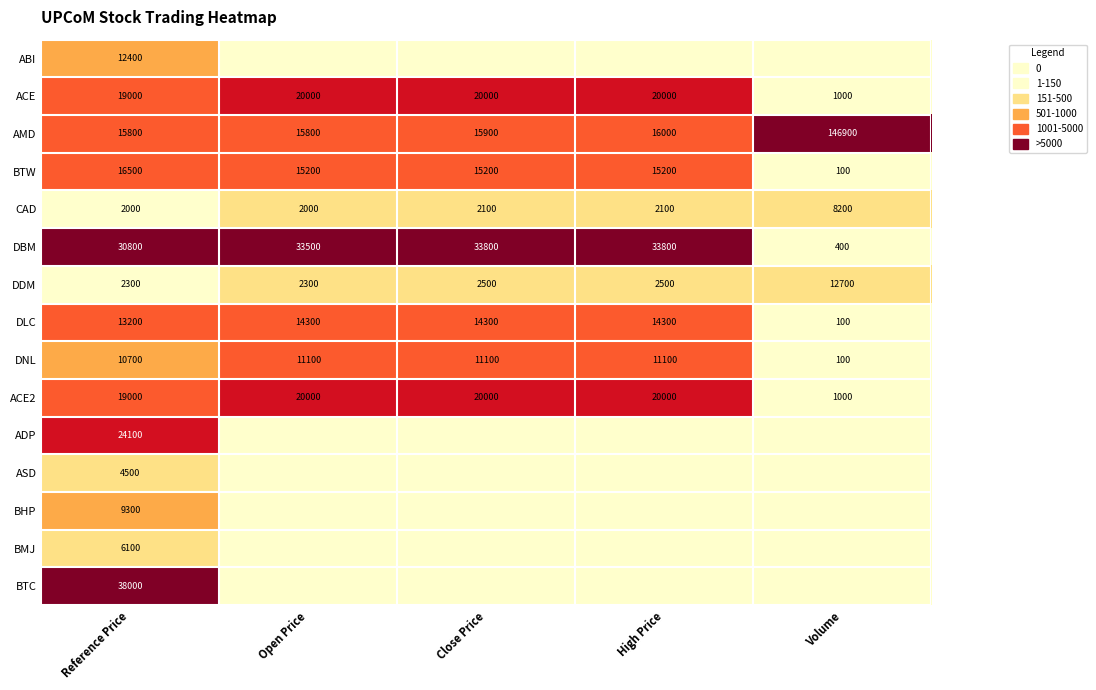

What is the difference between the second highest and minimum values in the CAD series?

100